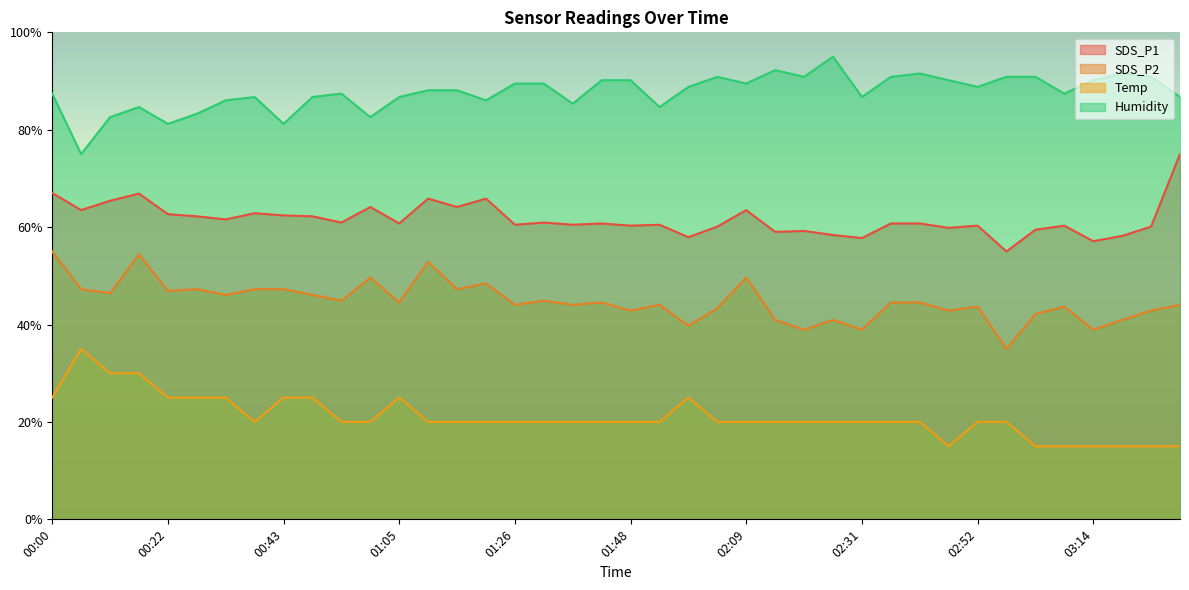

True or false: Temp and SDS_P1 intersect in this chart.

False